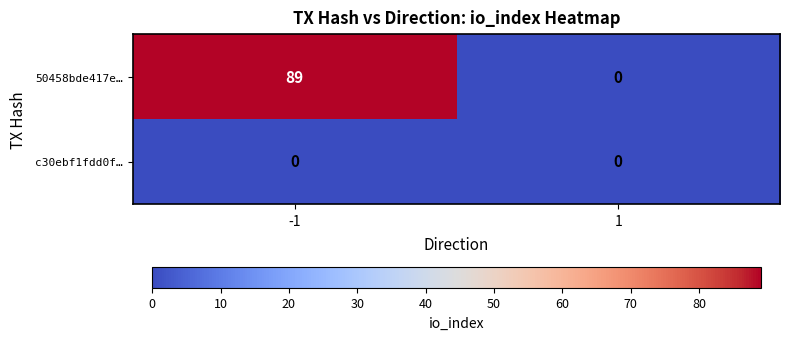

Reading left to right, what are all the values shown in this chart?

50458bde417e…: -1=89	1=0
c30ebf1fdd0f…: -1=0	1=0